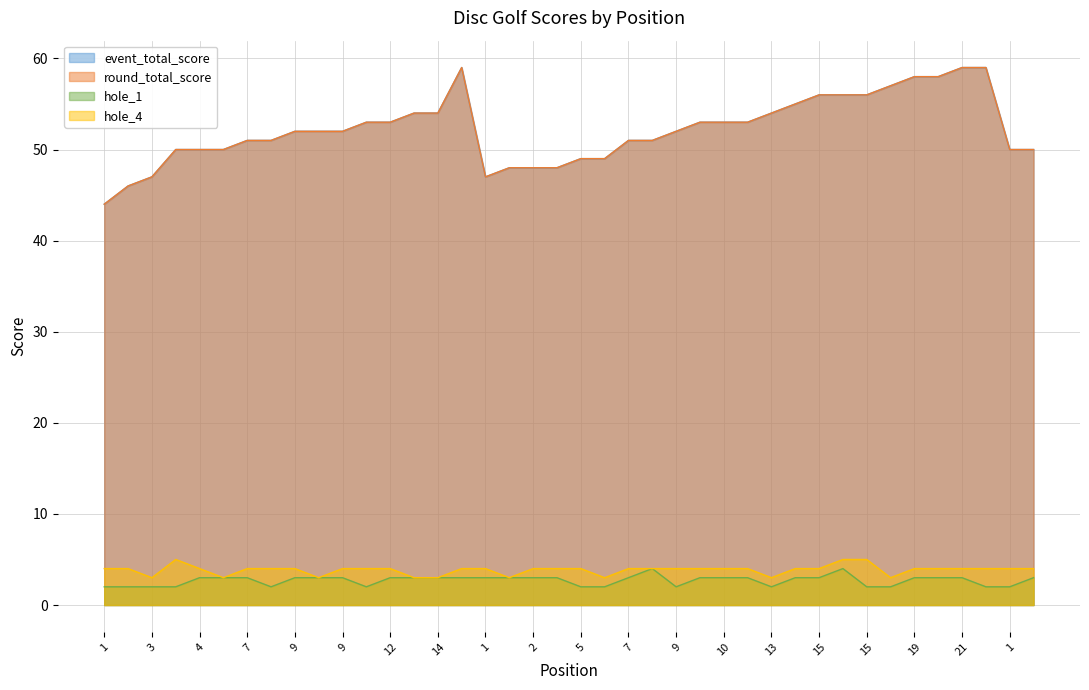

Count the number of data series in this chart.

4